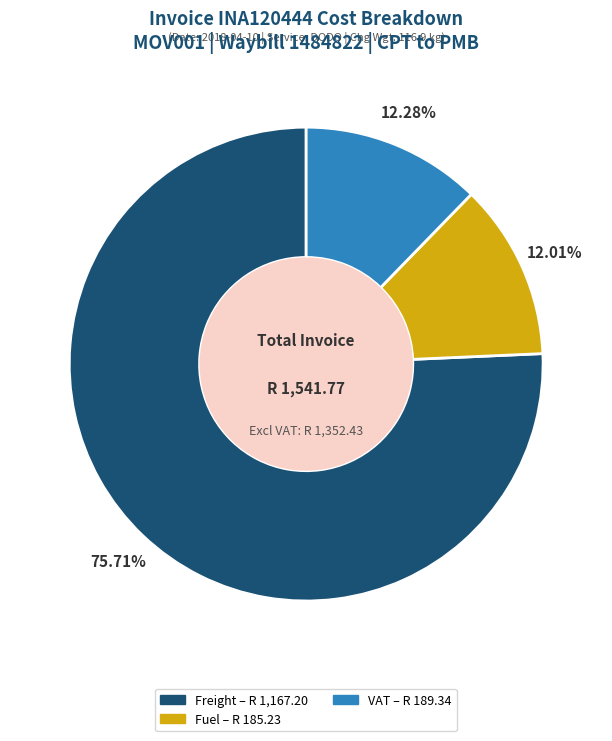

The Freight slice represents 62% of the pie. True or false?

False